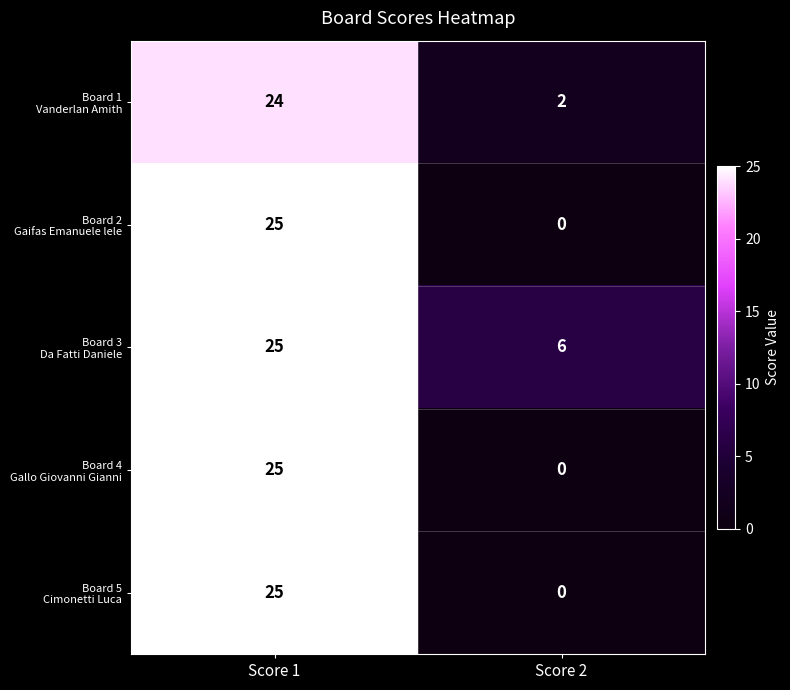

What is the greatest value displayed?

25